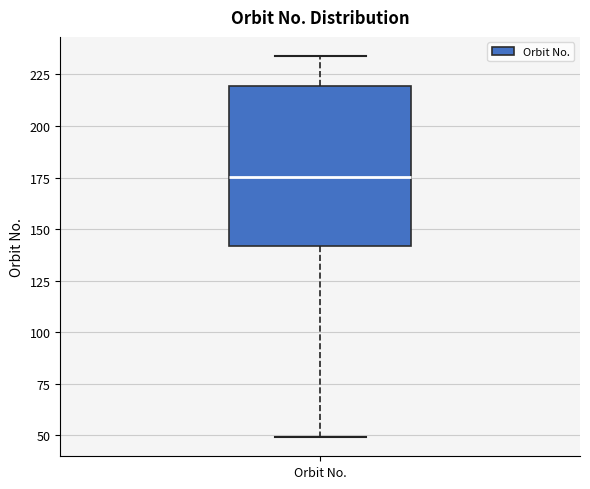

Transcribe this box plot: give where the median line is, the range the box spans, and where the two whiskers end, as read against the y-axis. The values are not printed on the chart, so give them approximately, as read against the axis.

median 175, box 140 to 220, whiskers 50 to 235